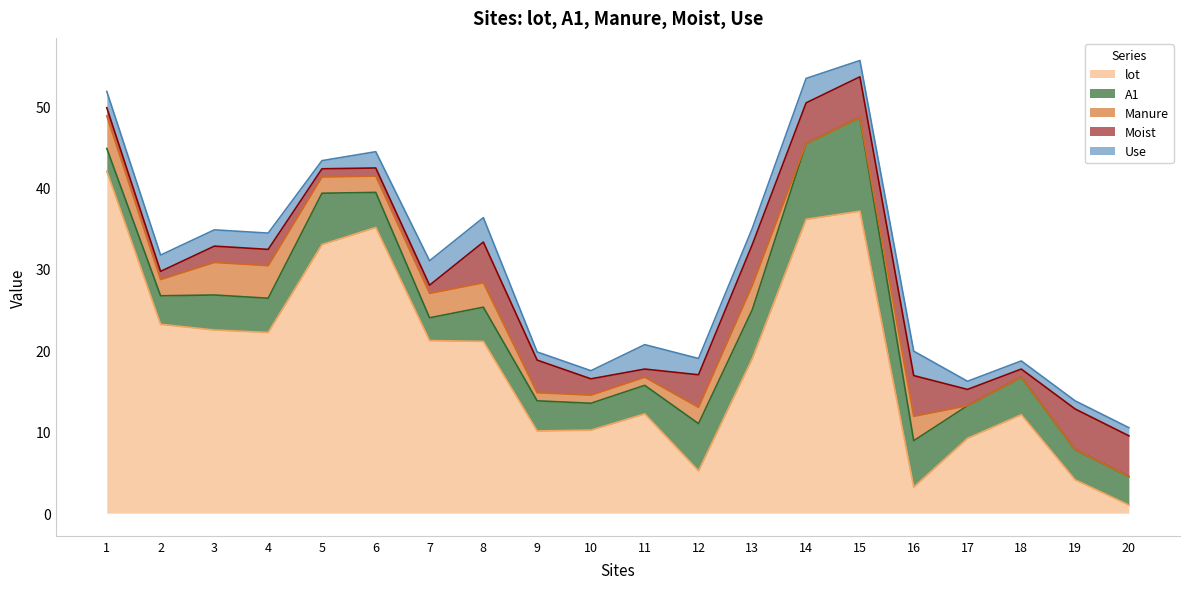

After their last crossing, which series has the higher values: Manure or Use?

Use